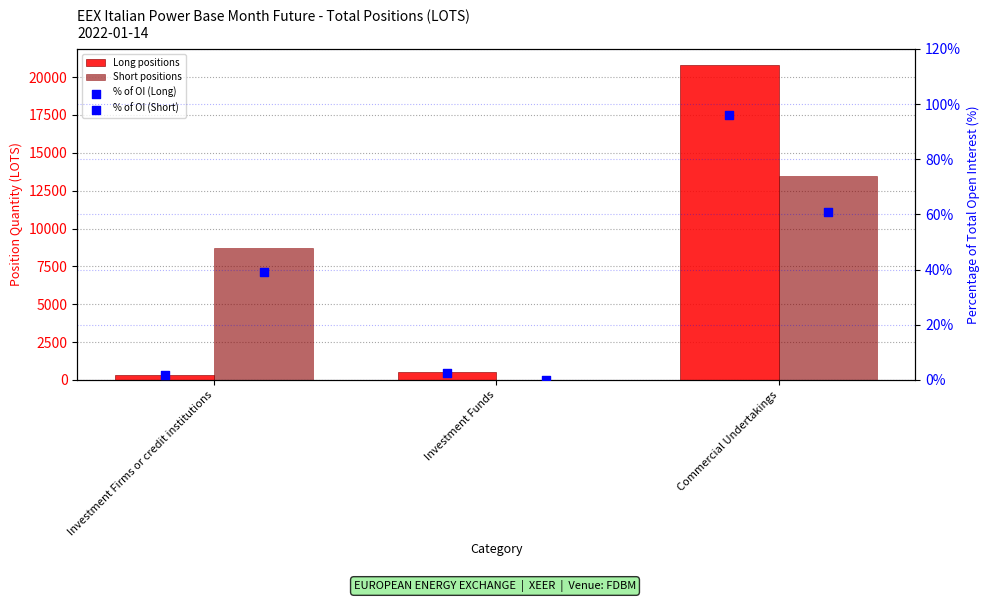

What are all the series names shown in the legend?

Long positions, Short positions, % of OI (Long), % of OI (Short)